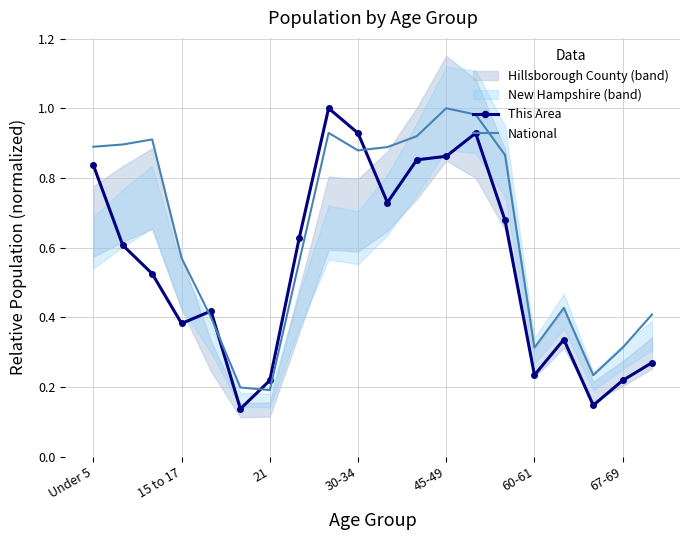

What is the average value of the This Area series?

0.5